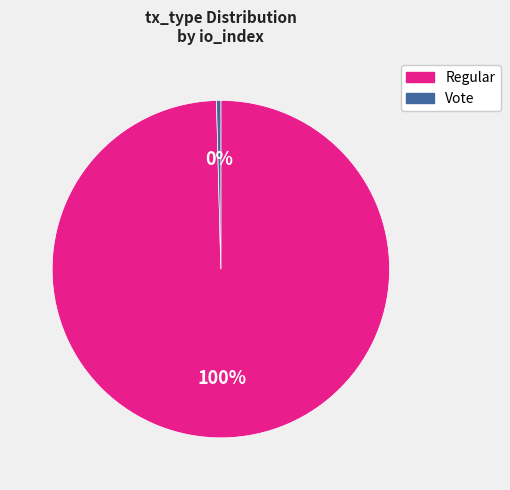

Which slice is the largest?

Regular